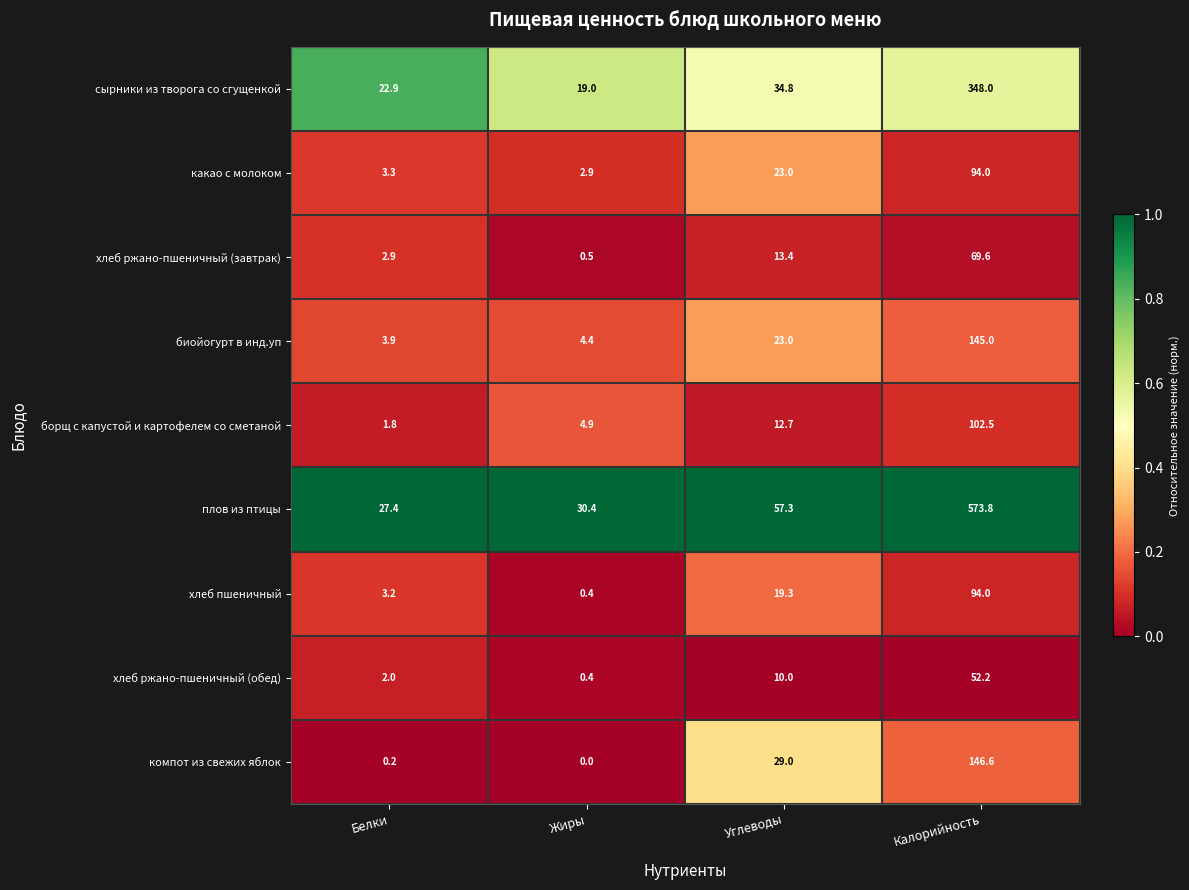

What is the difference between the биойогурт в инд.уп values at Углеводы and Калорийность?

122.0